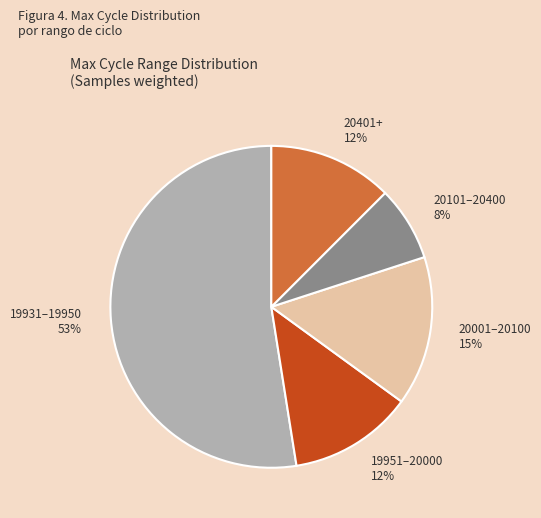

True or false: 19951–20000 12% accounts for 12% of the total.

True